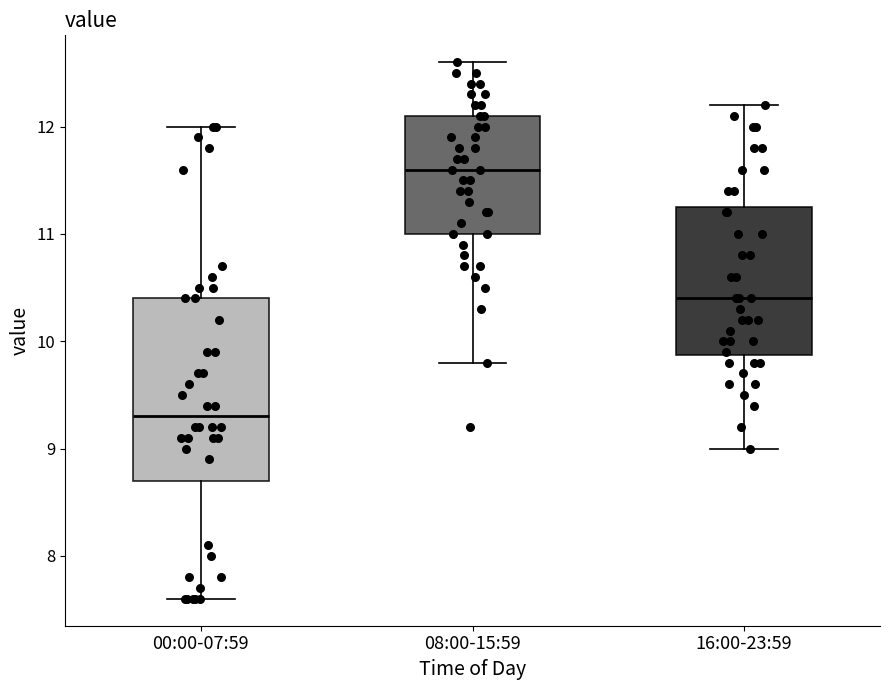

Comparing the boxes themselves (not the whiskers), which one is the tallest?

00:00-07:59